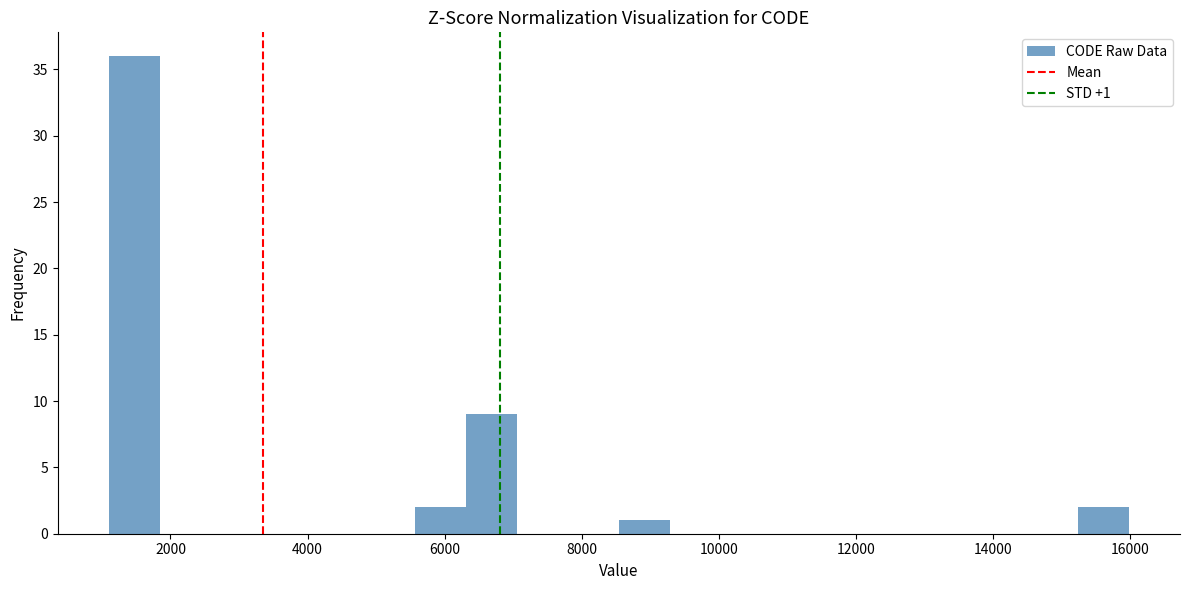

Read against the x-axis, roughly where is the centre of the tallest bar?

1400